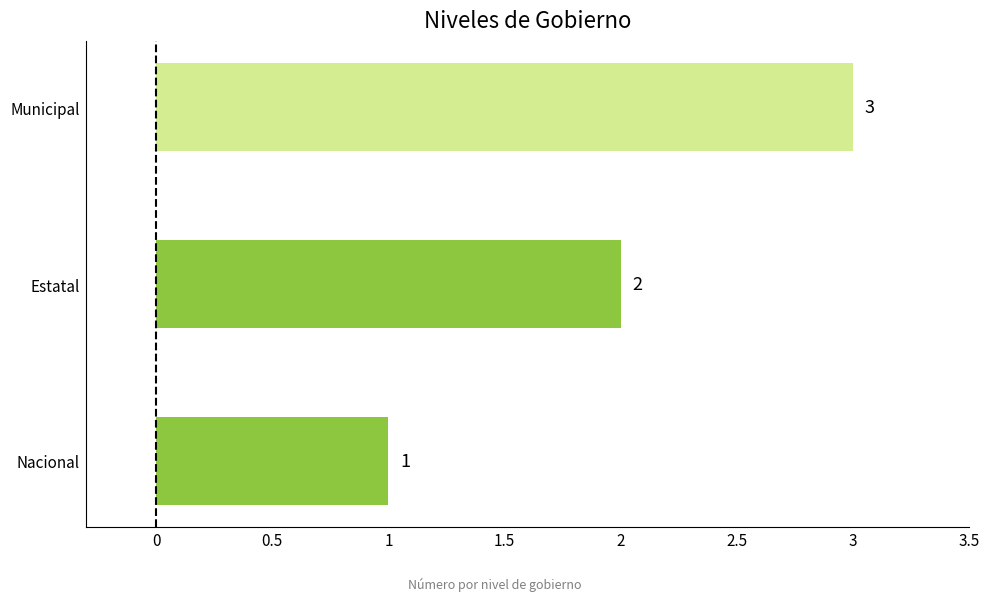

The chart shows a value of 4 at Estatal. True or false?

False